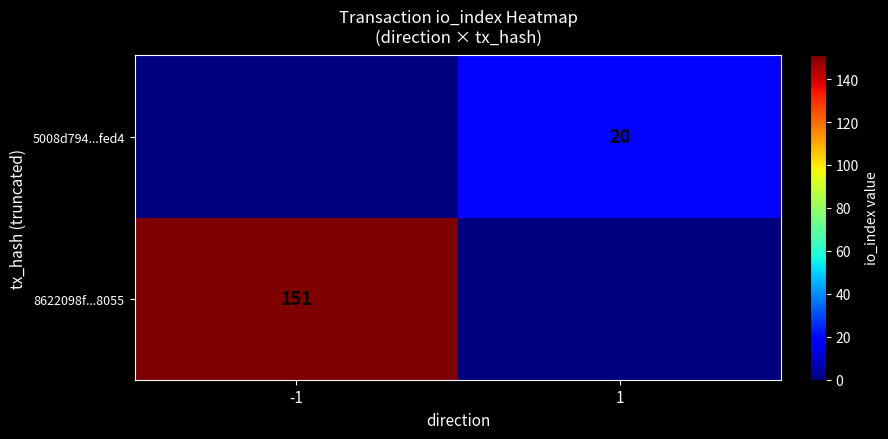

Is it true that 8622098f...8055 equals 151 at -1?

True